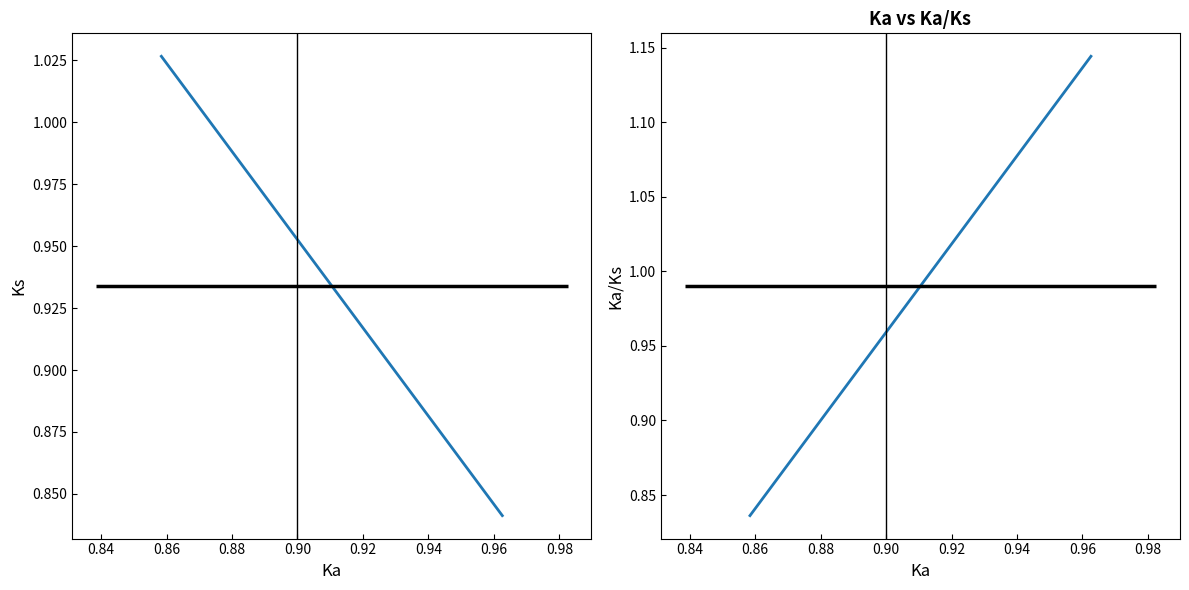

How many values in the Ka/Ks series exceed 1?

1